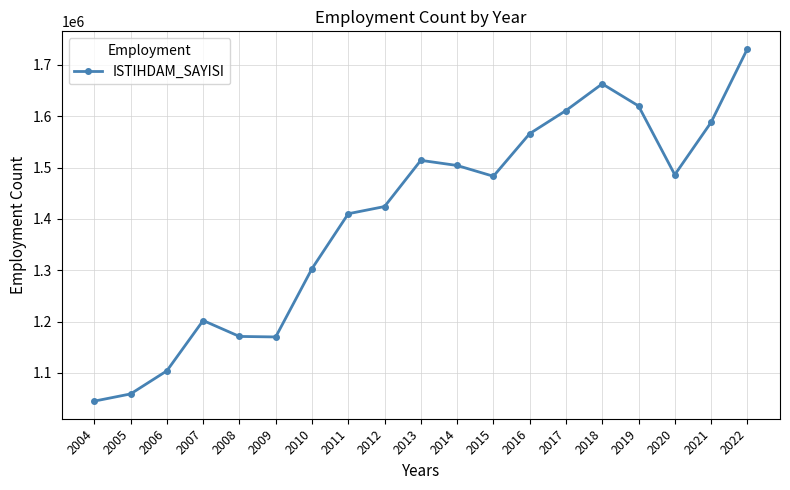

At which label does the data first exceed 1483000?

2013